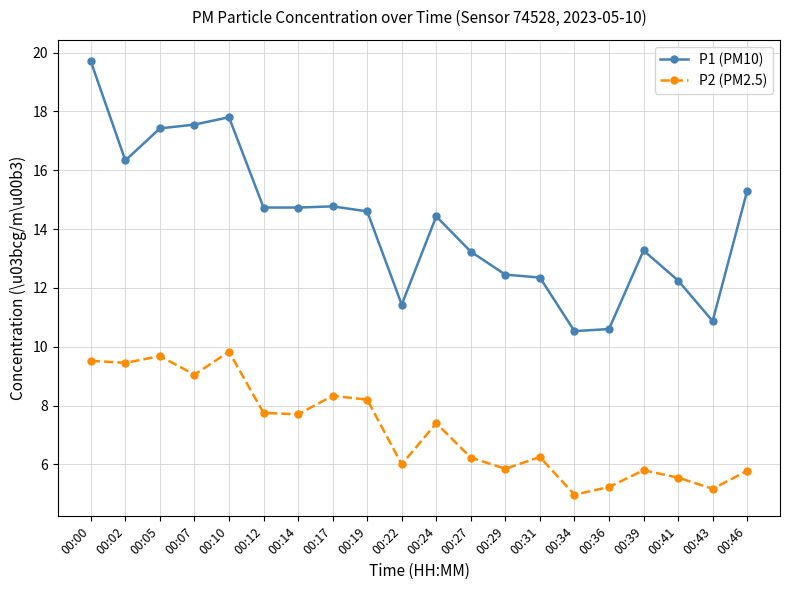

What is the lowest value of the P1 (PM10) series?

10.5